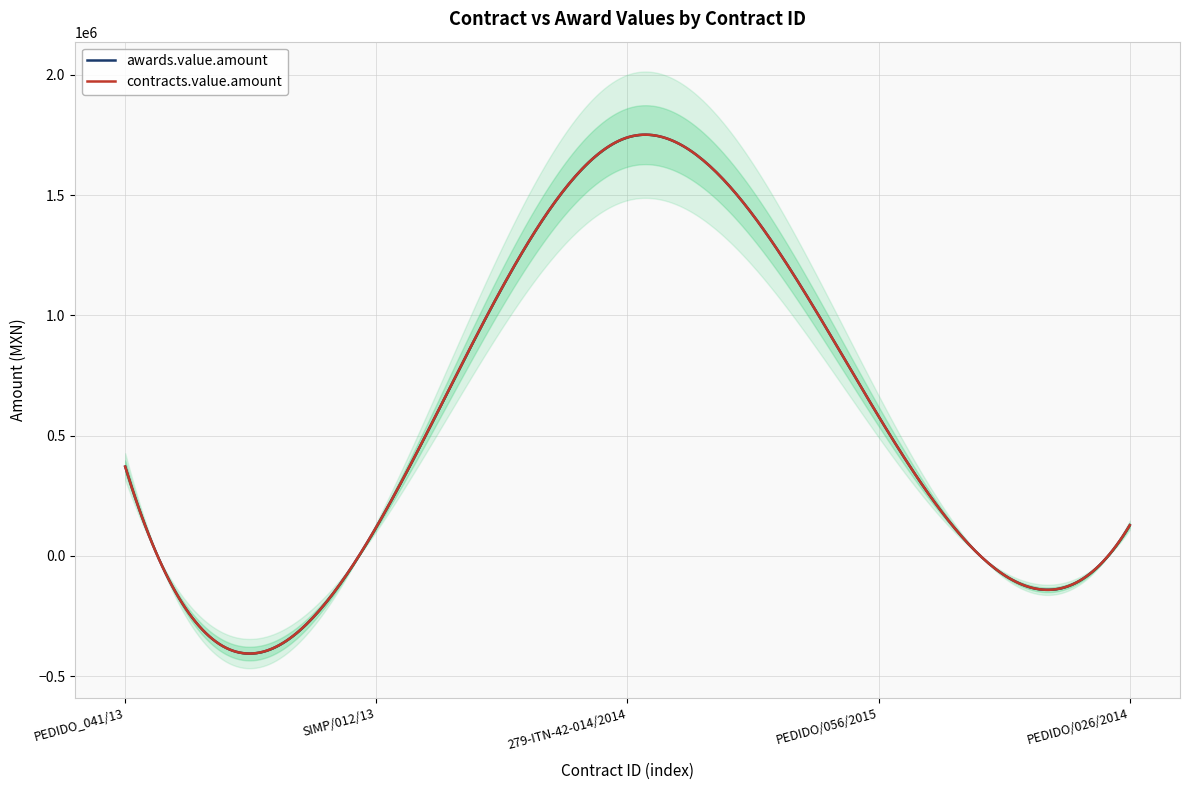

Does the chart have visible grid lines?

Yes